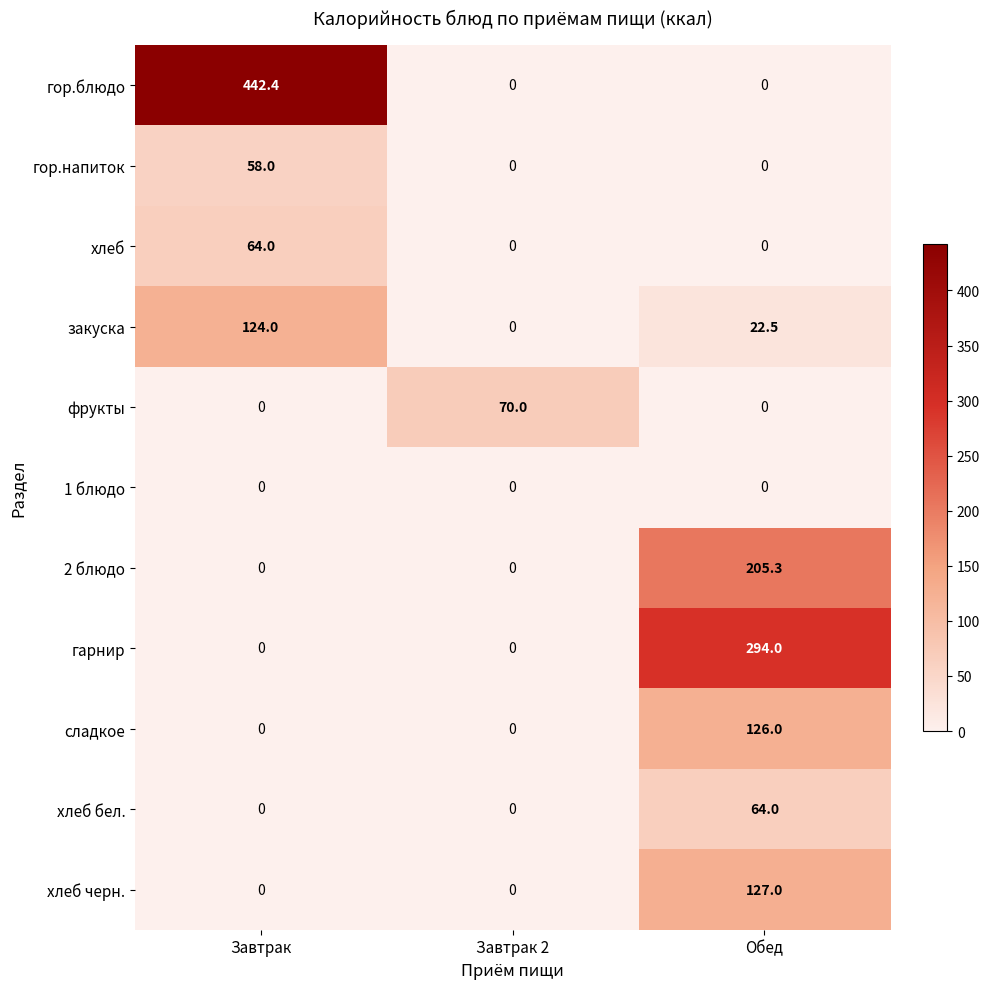

Is it true that фрукты equals 0.0 at Завтрак?

True